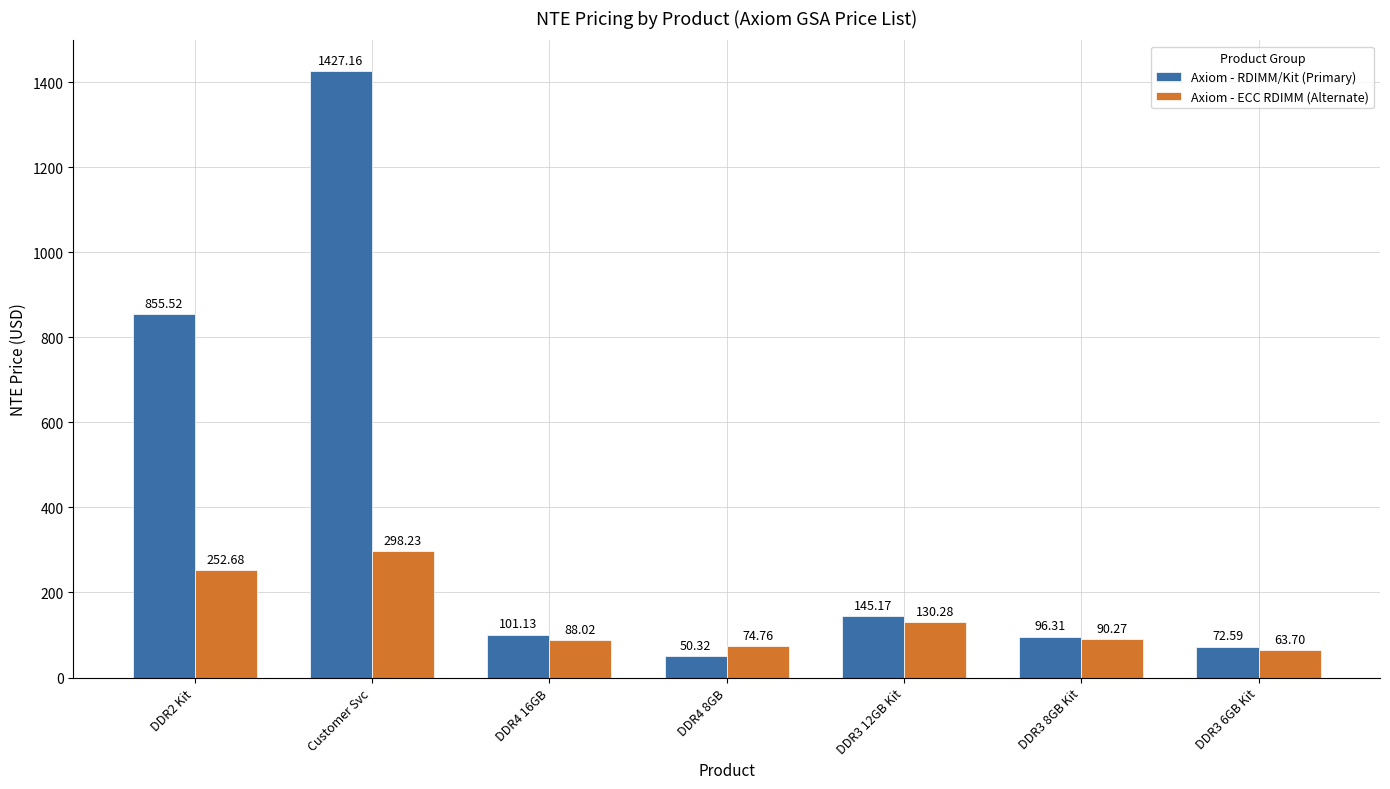

What is the total value across all series at DDR3 6GB Kit?

136.3